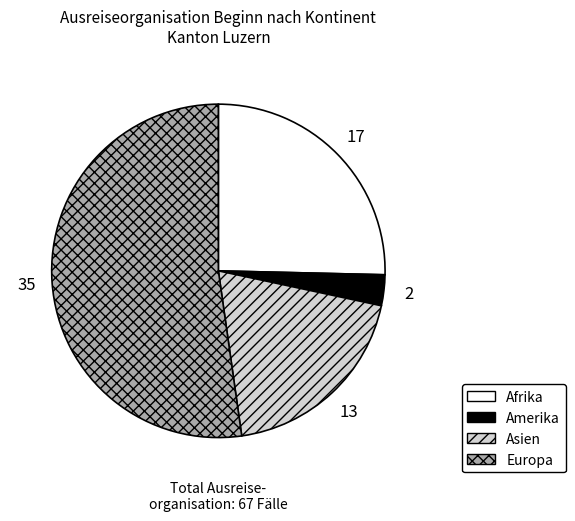

Is there any slice that represents more than half of the pie?

Yes